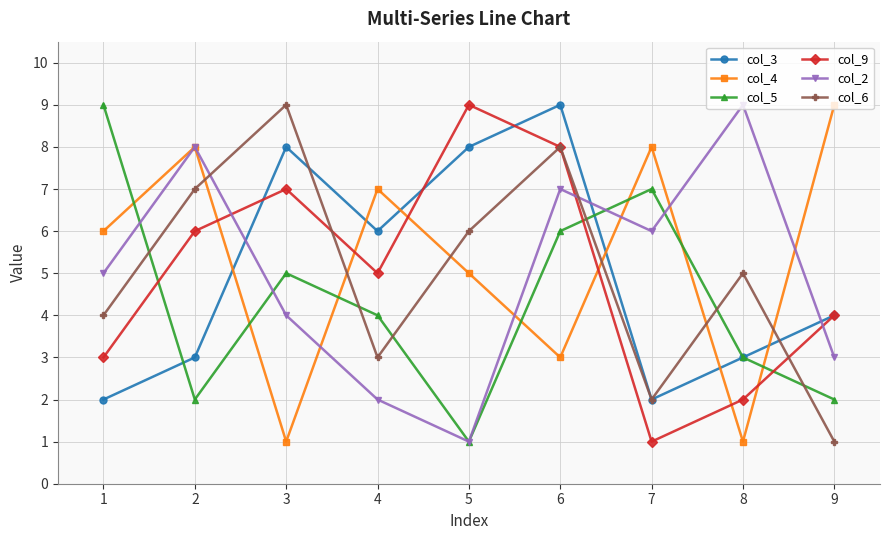

What is the sum of all col_2 values?

45